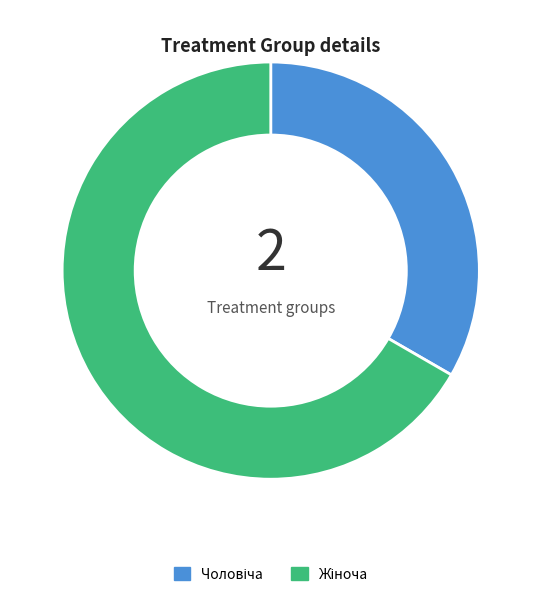

Does any single category account for the majority?

Yes